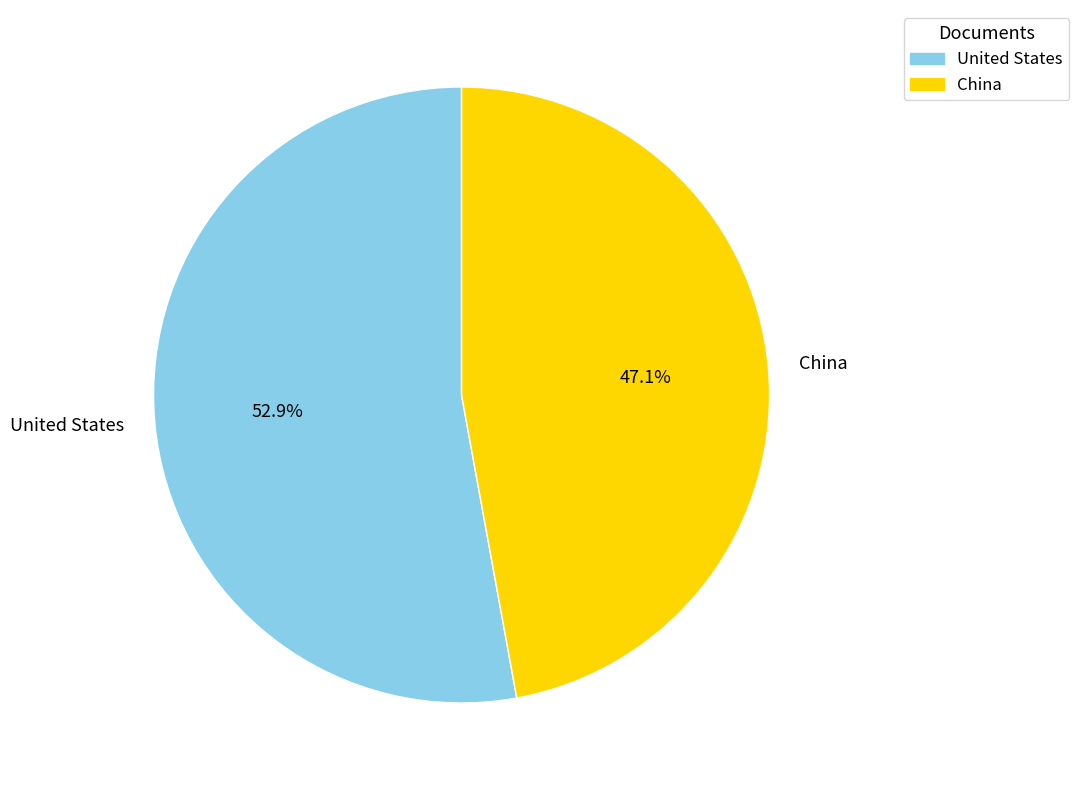

To the nearest percent, what portion does China represent?

47%